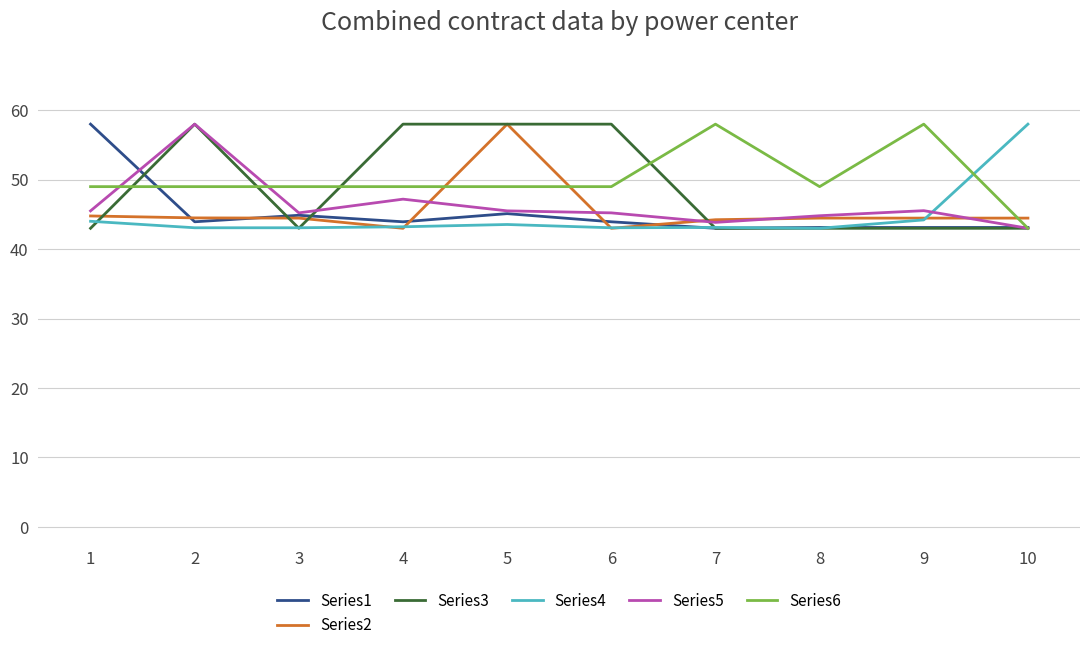

Is the value of Series5 at 8 greater than the value of Series2 at 6?

Yes